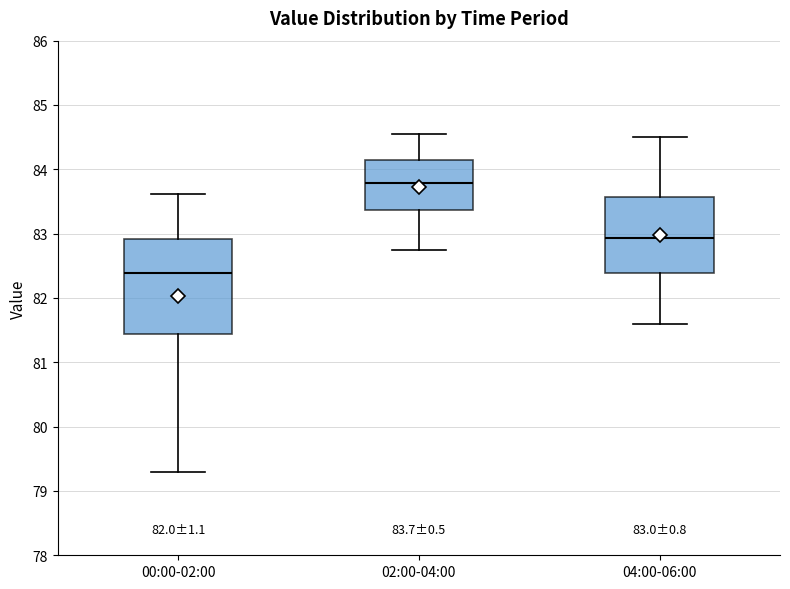

Which box has the lowest median line?

00:00-02:00